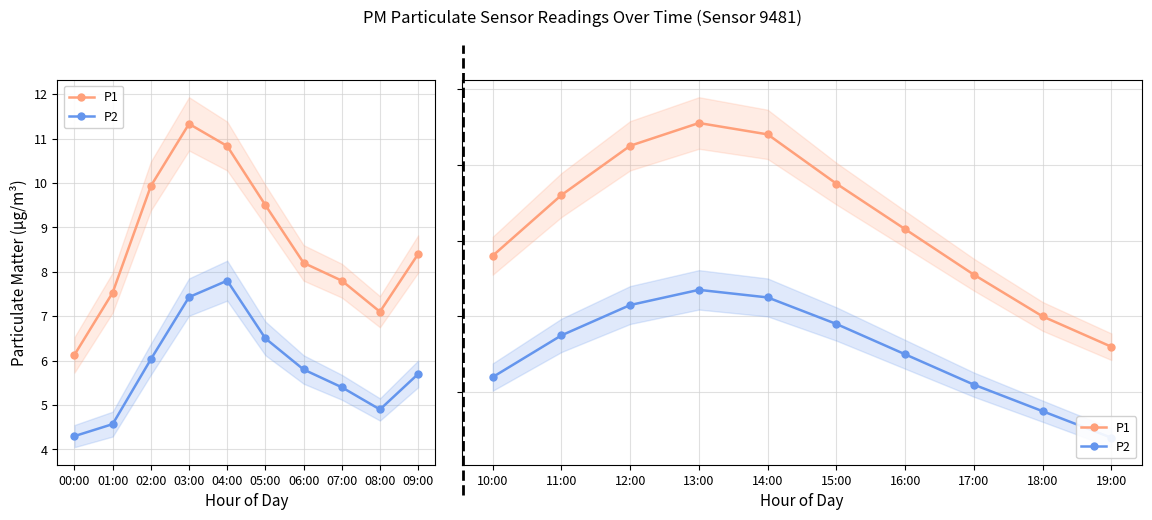

True or false: P1 and P2 cross at least once.

False